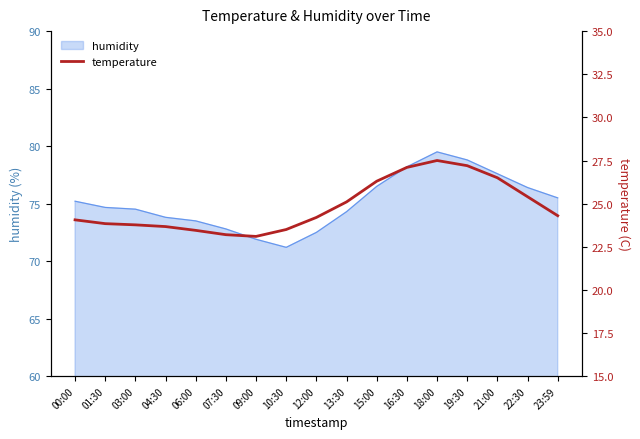

What is the difference between the values at 16:30 and 23:59?

2.8